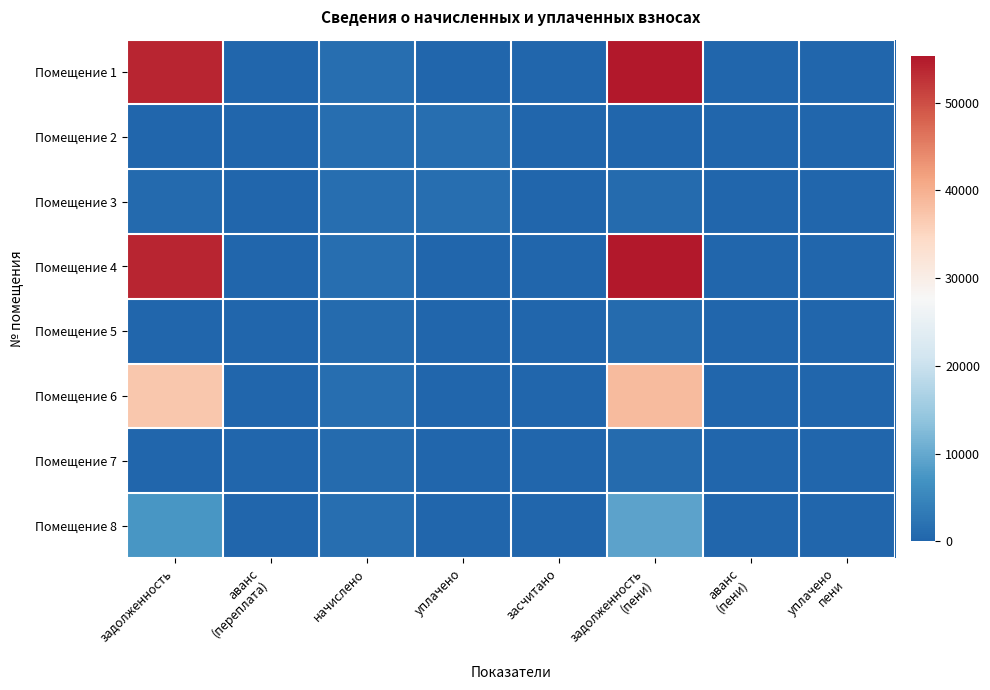

Reading right to left, list all the values displayed in this chart.

Помещение 1: уплачено
пени=0.0	аванс
(пени)=0.0	задолженность
(пени)=55263.8	засчитано=0.0	уплачено=0.0	начислено=1491.4	аванс
(переплата)=0.0	задолженность=53772.5
Помещение 2: уплачено
пени=0.0	аванс
(пени)=0.0	задолженность
(пени)=0.0	засчитано=0.0	уплачено=1425.7	начислено=1425.7	аванс
(переплата)=0.0	задолженность=0.0
Помещение 3: уплачено
пени=0.0	аванс
(пени)=0.0	задолженность
(пени)=995.5	засчитано=0.0	уплачено=1362.0	начислено=1491.4	аванс
(переплата)=0.0	задолженность=859.7
Помещение 4: уплачено
пени=0.0	аванс
(пени)=0.0	задолженность
(пени)=55263.8	засчитано=0.0	уплачено=0.0	начислено=1491.4	аванс
(переплата)=0.0	задолженность=53772.5
Помещение 5: уплачено
пени=0.0	аванс
(пени)=0.0	задолженность
(пени)=994.3	засчитано=0.0	уплачено=0.0	начислено=994.3	аванс
(переплата)=0.0	задолженность=0.0
Помещение 6: уплачено
пени=0.0	аванс
(пени)=0.0	задолженность
(пени)=38475.9	засчитано=0.0	уплачено=0.0	начислено=1491.1	аванс
(переплата)=0.0	задолженность=36984.8
Помещение 7: уплачено
пени=0.0	аванс
(пени)=0.0	задолженность
(пени)=994.3	засчитано=0.0	уплачено=0.0	начислено=994.3	аванс
(переплата)=0.0	задолженность=0.0
Помещение 8: уплачено
пени=0.0	аванс
(пени)=0.0	задолженность
(пени)=9186.5	засчитано=0.0	уплачено=0.0	начислено=1491.1	аванс
(переплата)=0.0	задолженность=7499.9